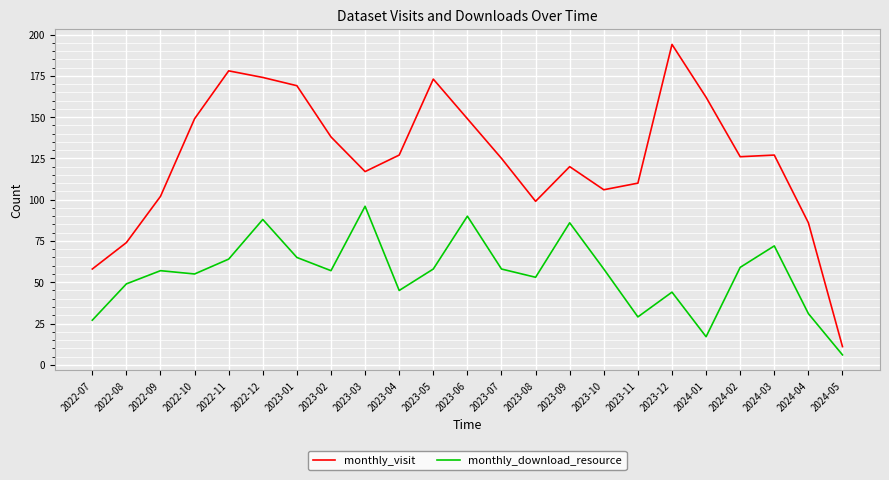

What is the sum of all monthly_download_resource values?

1264